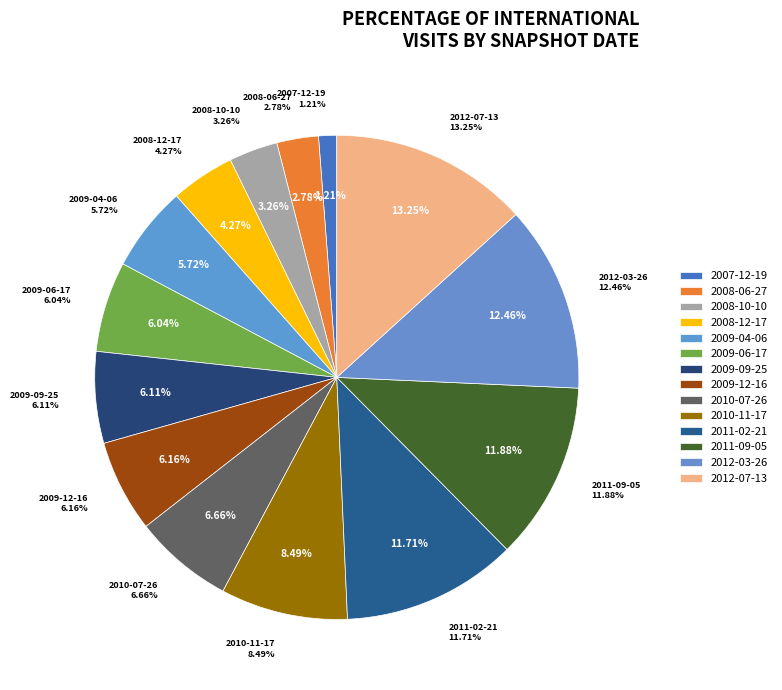

Is there any slice that represents more than half of the pie?

No